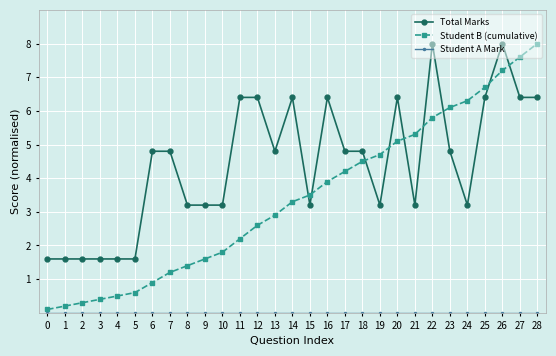

At which label does Student B (cumulative) first exceed 3?

14